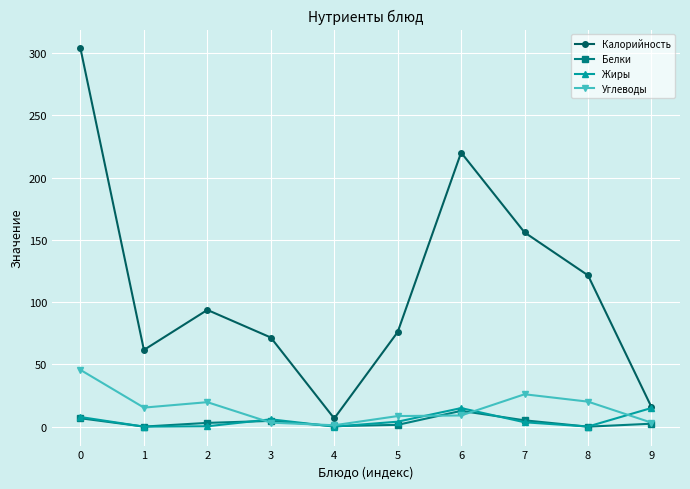

Between 4 and 5, which series saw the biggest shift?

Калорийность